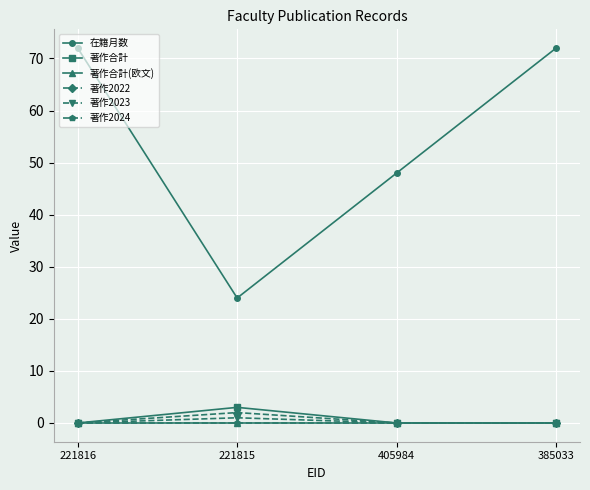

Is the value of 著作合計 at 385033 greater than the value of 著作2023 at 221815?

No